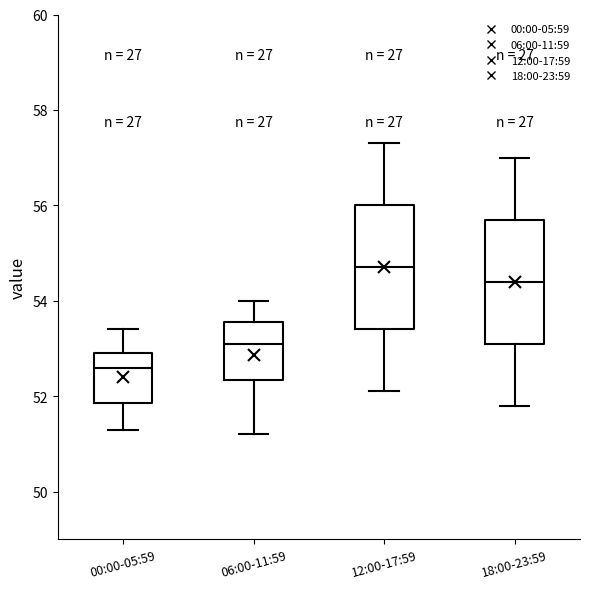

Which box's median line is the highest?

12:00-17:59